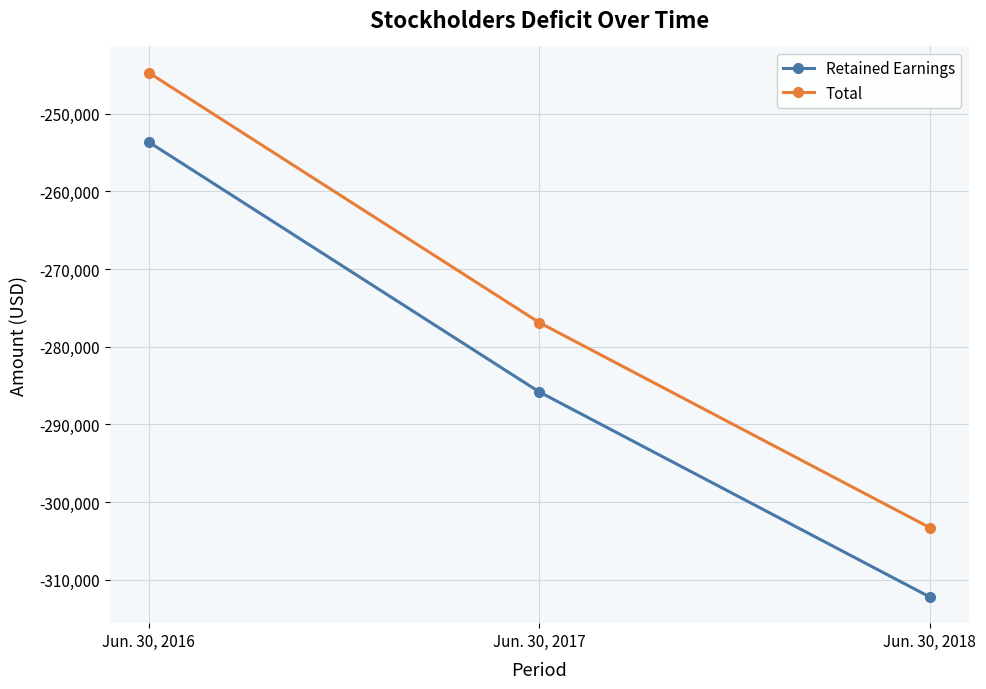

Reading right to left, what are all the values shown in this chart?

Retained Earnings: -312204	-285817	-253661
Total: -303280	-276893	-244737